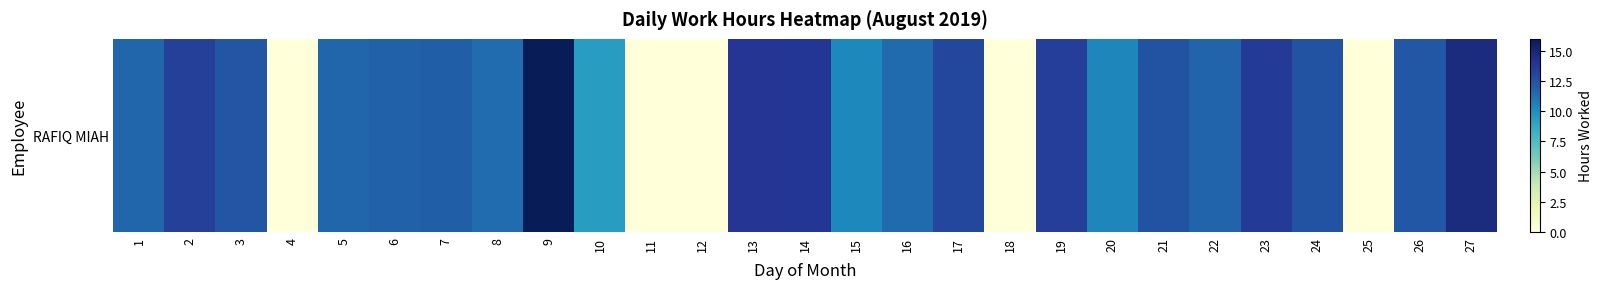

How many values are below 11?

8